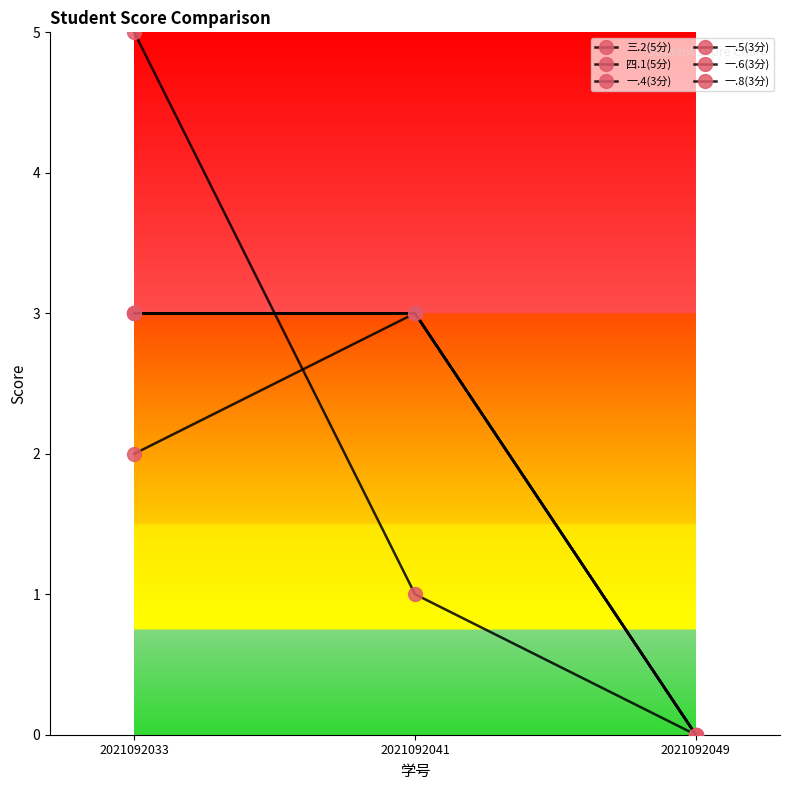

Reading right to left, what are all the values shown in this chart?

三.2(5分): 2021092049=0	2021092041=1	2021092033=5
四.1(5分): 2021092049=0	2021092041=3	2021092033=2
一.4(3分): 2021092049=0	2021092041=3	2021092033=3
一.5(3分): 2021092049=0	2021092041=3	2021092033=3
一.6(3分): 2021092049=0	2021092041=3	2021092033=3
一.8(3分): 2021092049=0	2021092041=3	2021092033=3